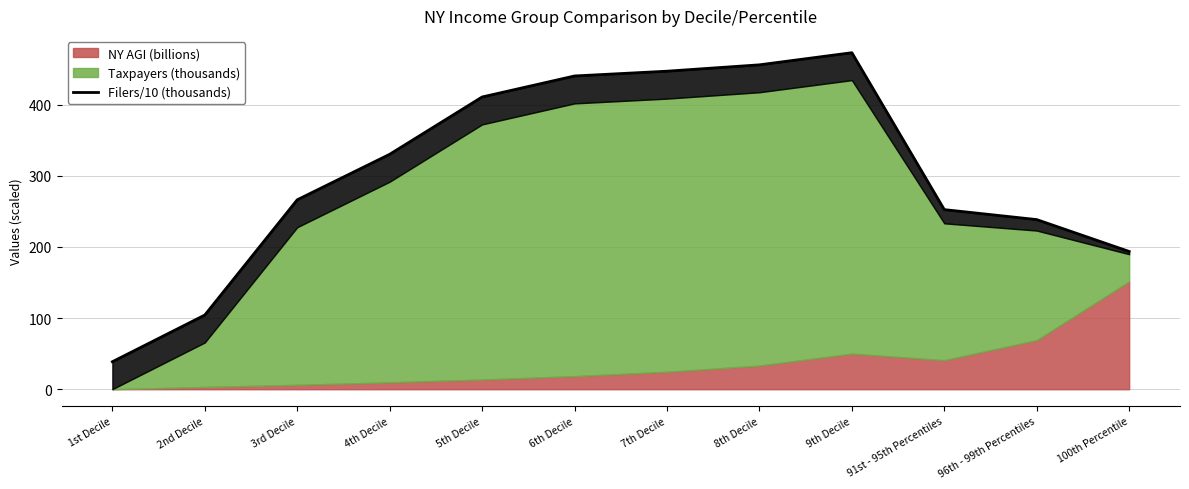

What is the difference between the values at 100th Percentile and 91st - 95th Percentiles?

58.8